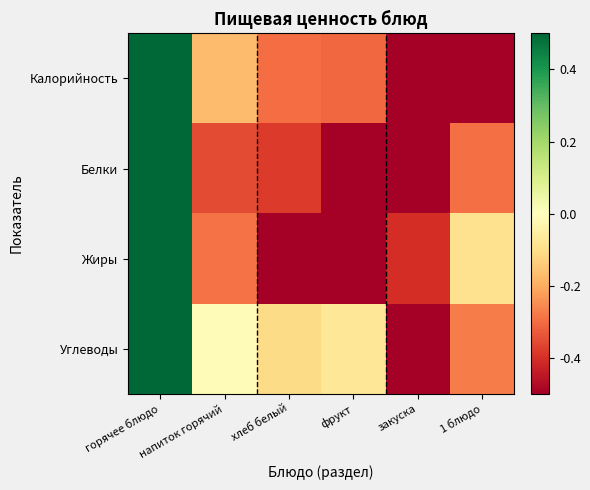

Rank the series by their maximum value, from lowest to highest.

Калорийность, Белки, Жиры, Углеводы